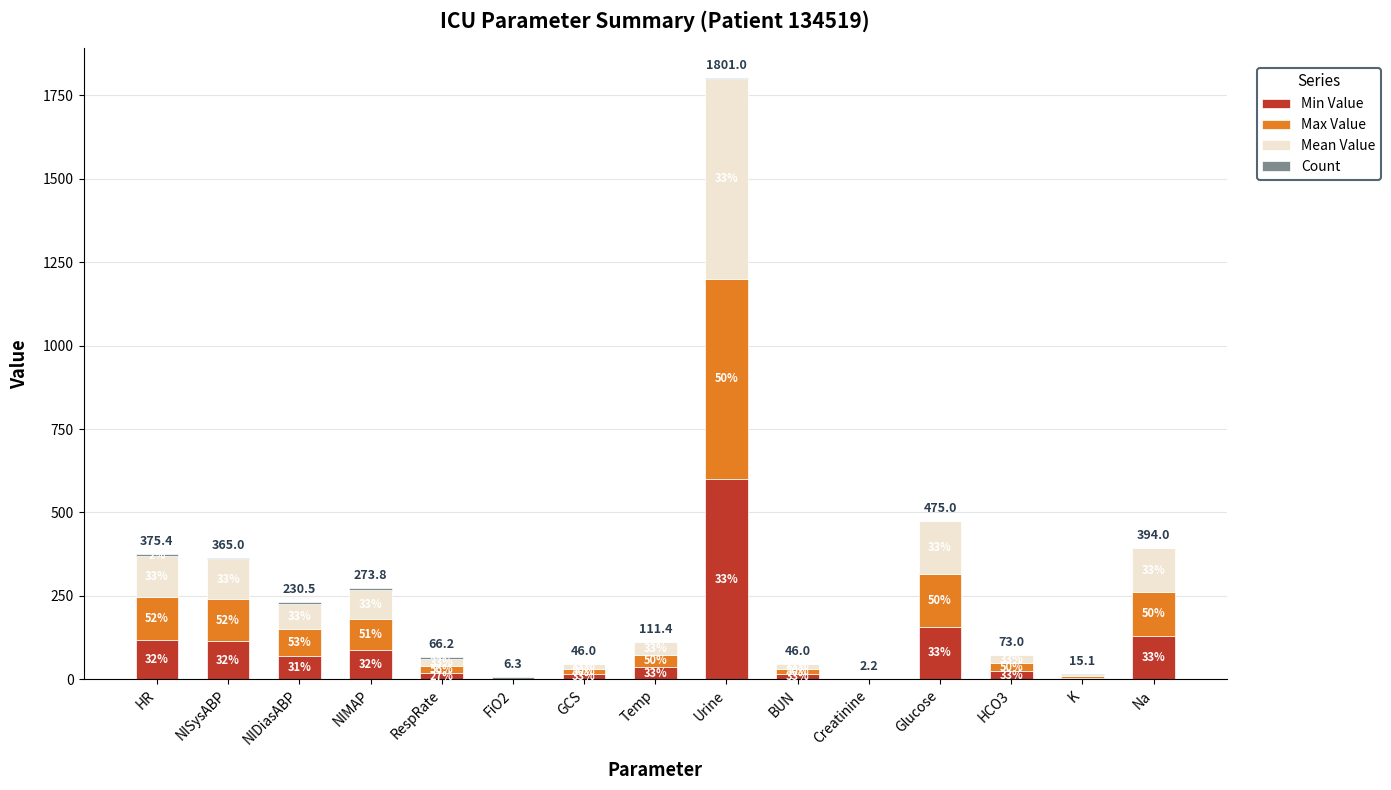

Does the chart contain stacked bars?

Yes